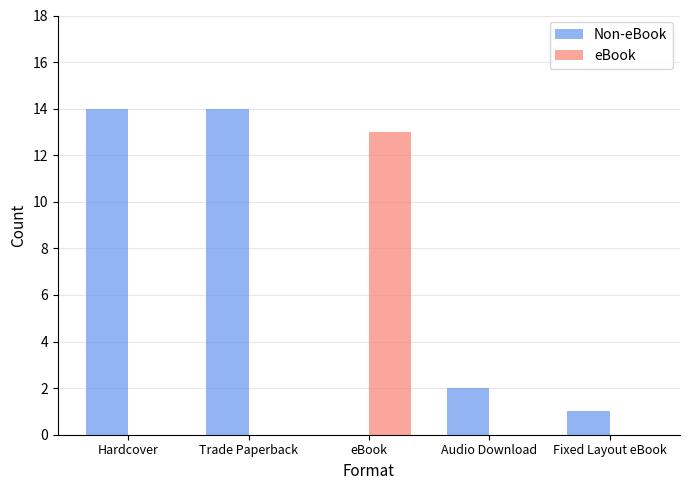

What is the greatest value displayed?

14